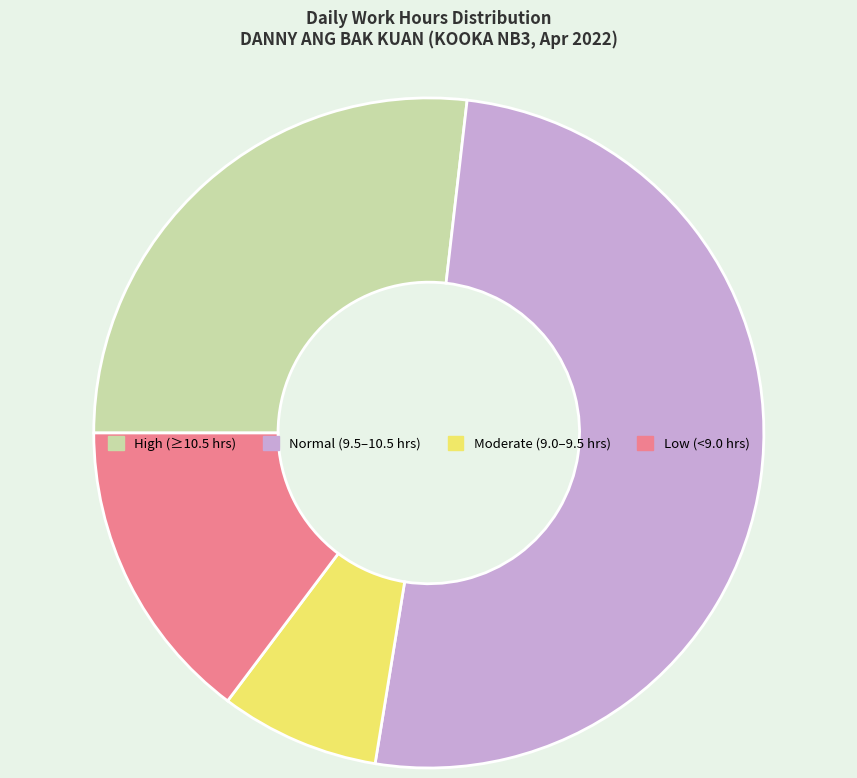

What is the ratio of the value at Low (<9.0 hrs) to the value at Normal (9.5–10.5 hrs)?

0.3